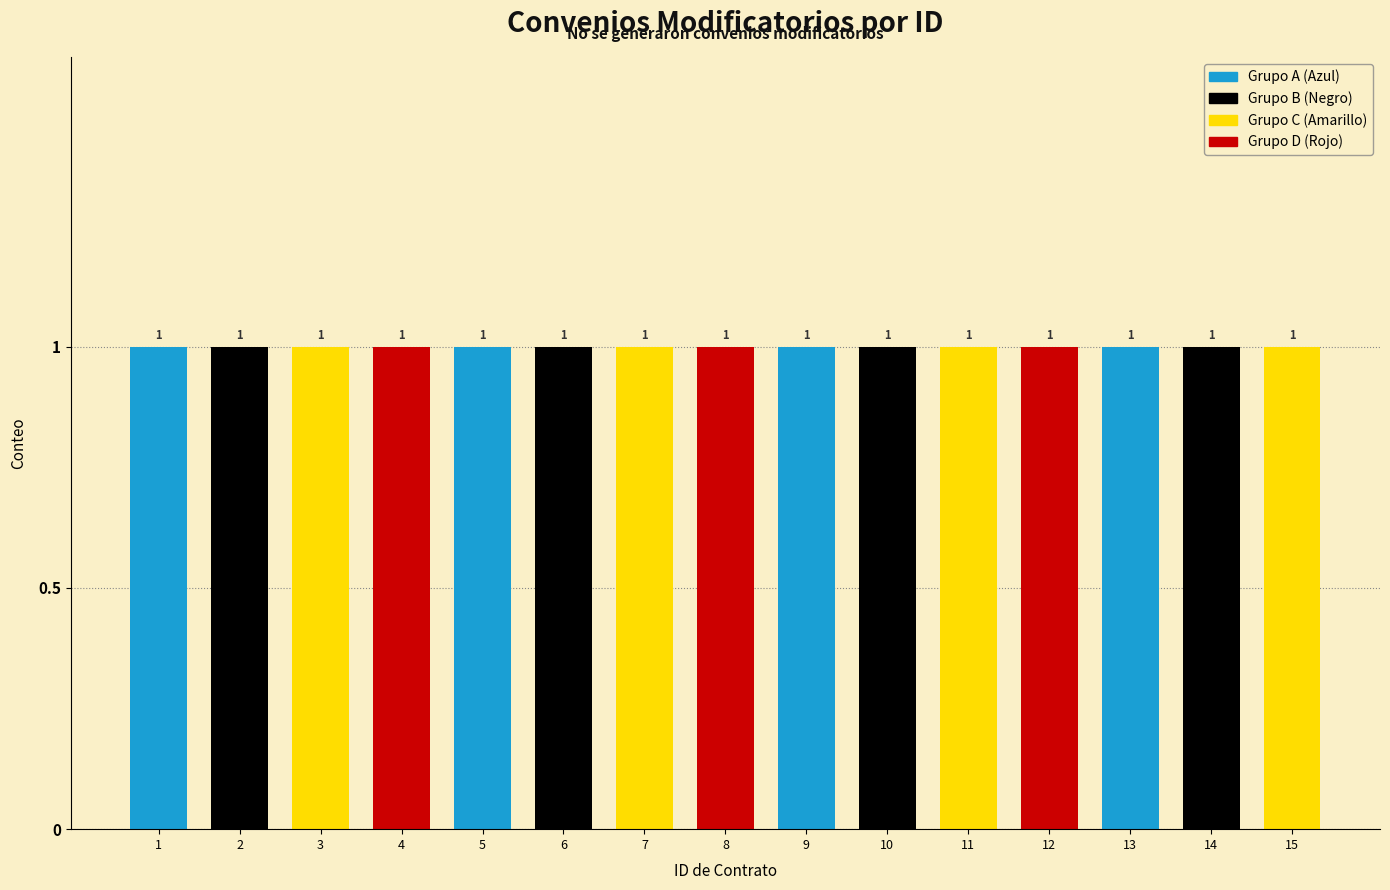

At which category is the sum across all series the highest?

15